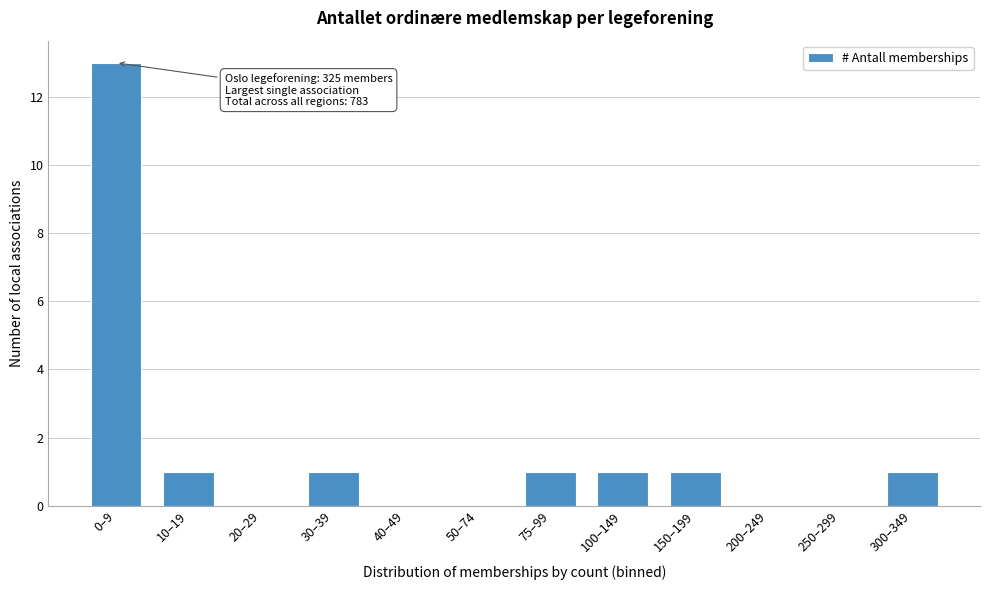

Reading right to left, transcribe all the data shown in this chart.

300–349=1	250–299=0	200–249=0	150–199=1	100–149=1	75–99=1	50–74=0	40–49=0	30–39=1	20–29=0	10–19=1	0–9=13